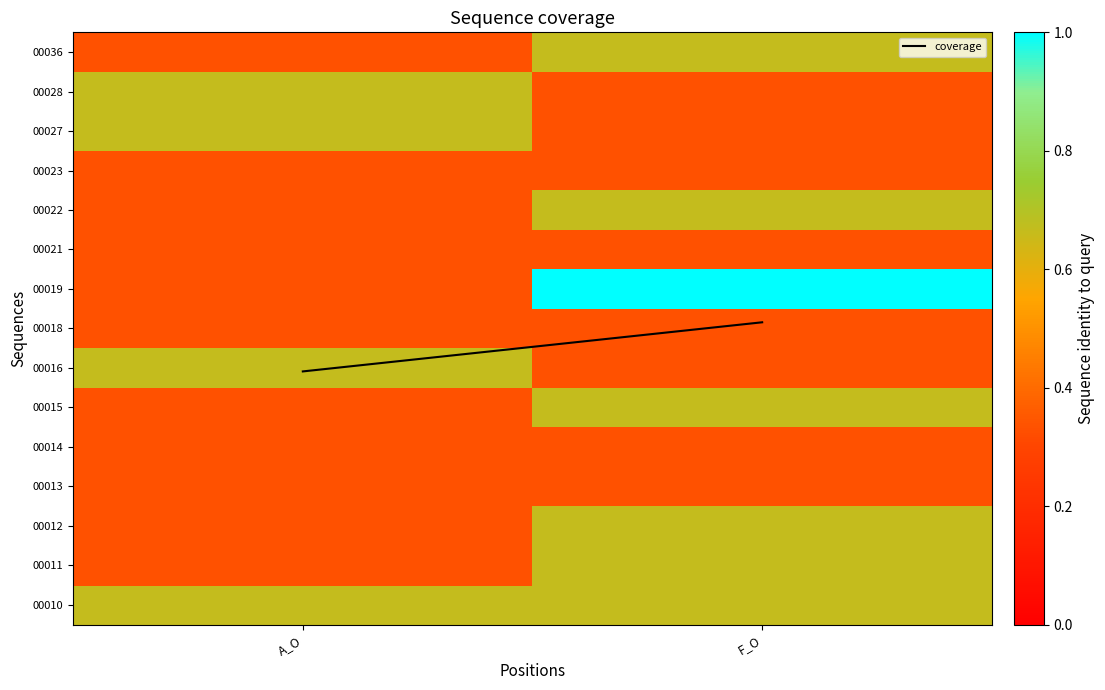

At which category does the chart reach its peak across all series?

F_O